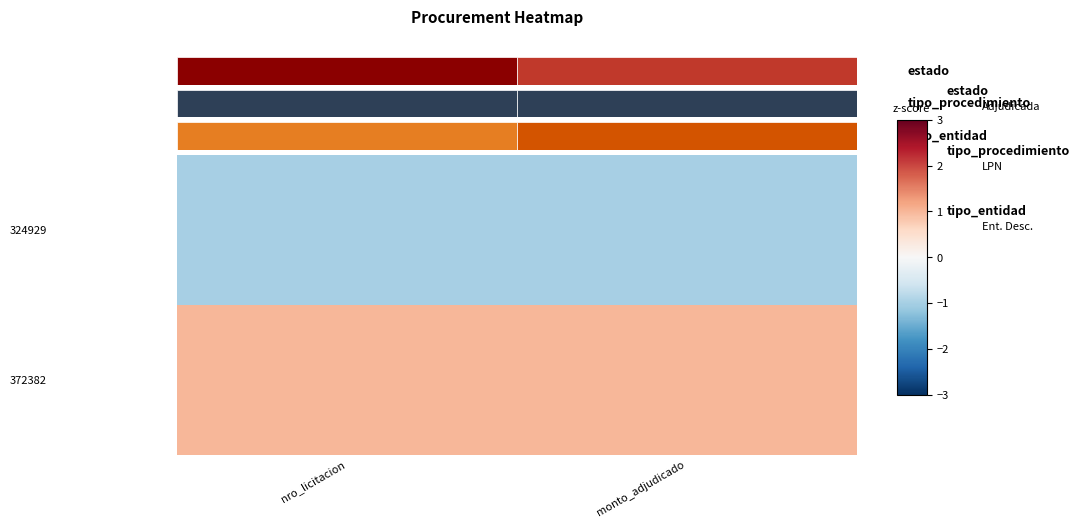

List the series in order of their peak value, highest first.

372382, 324929